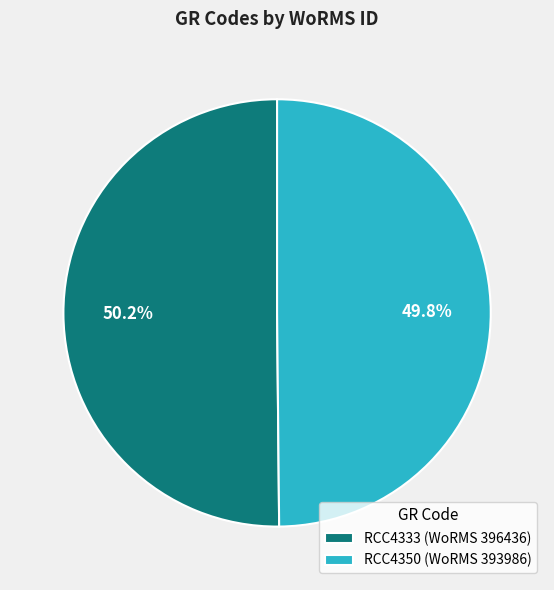

Is there any slice that represents more than half of the pie?

Yes